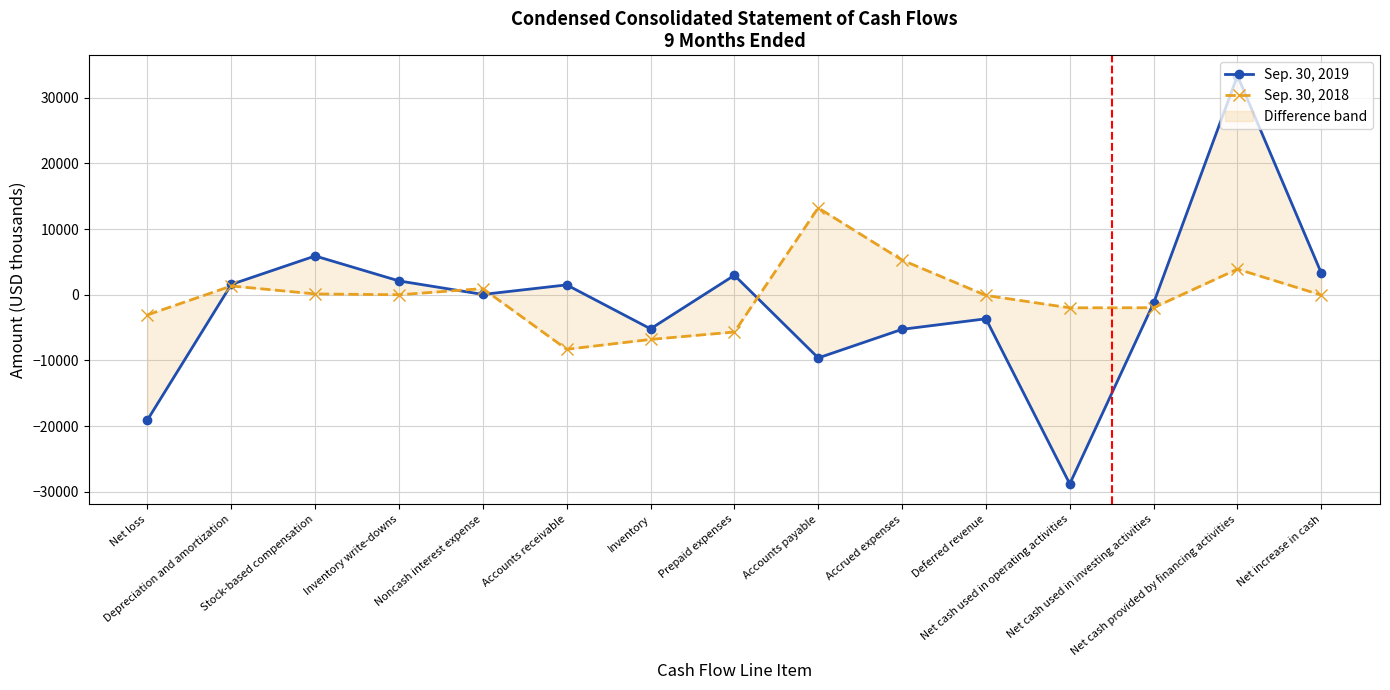

Where is the first local minimum for Sep. 30, 2019?

Noncash interest expense